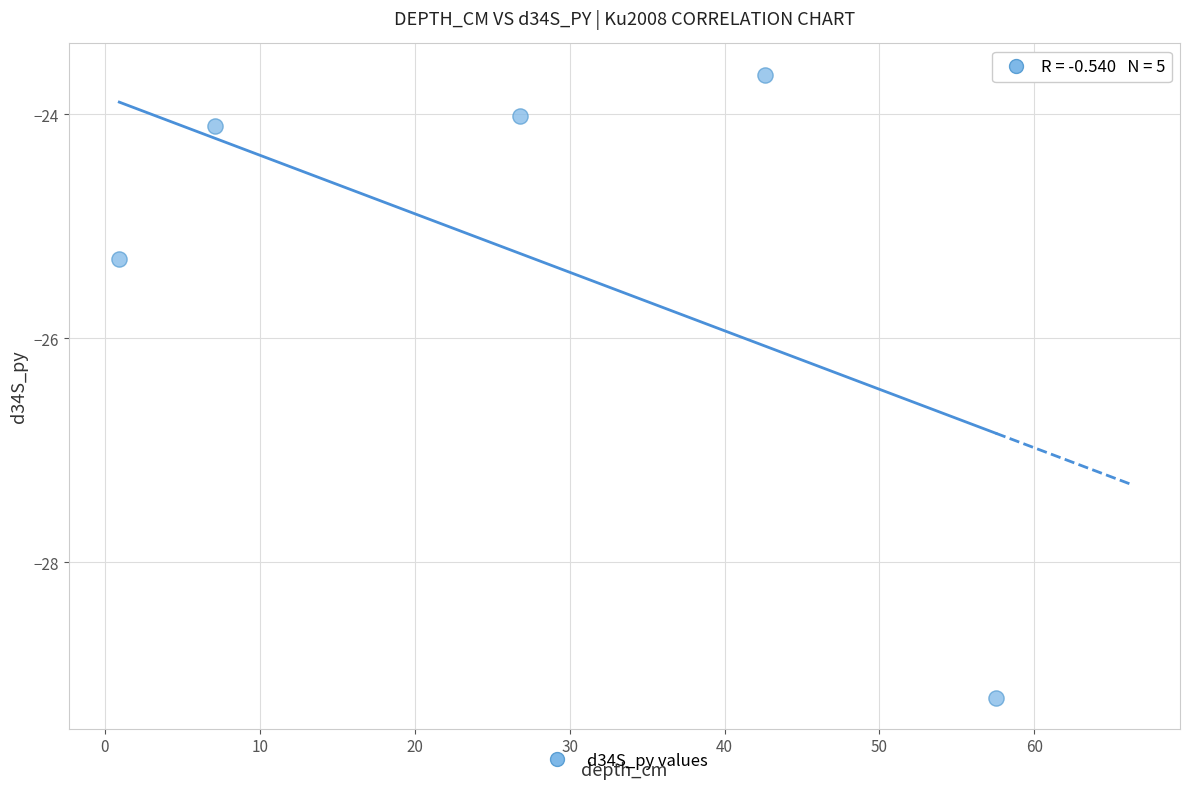

What Y value in the scatter plot is closest to -26?

-25.3